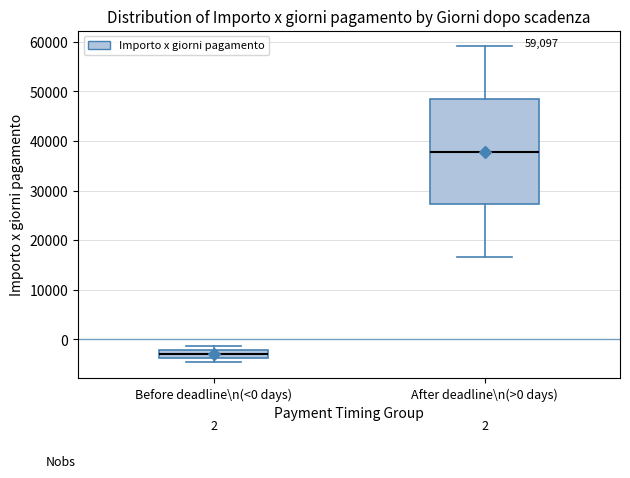

Which box is the tallest, from its lower edge to its upper edge?

After deadline\n(>0 days)